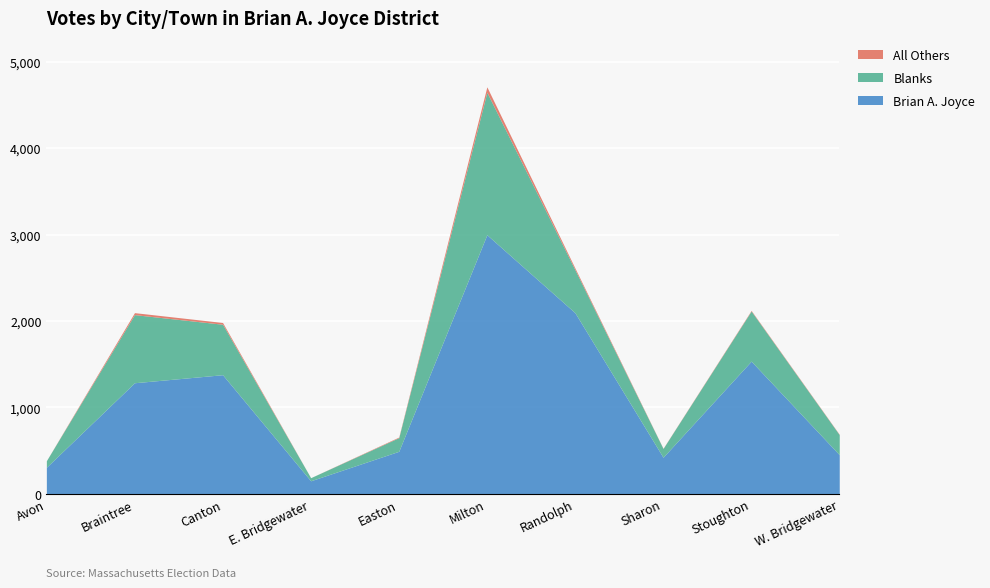

The All Others series shows 2 at Stoughton. True or false?

False